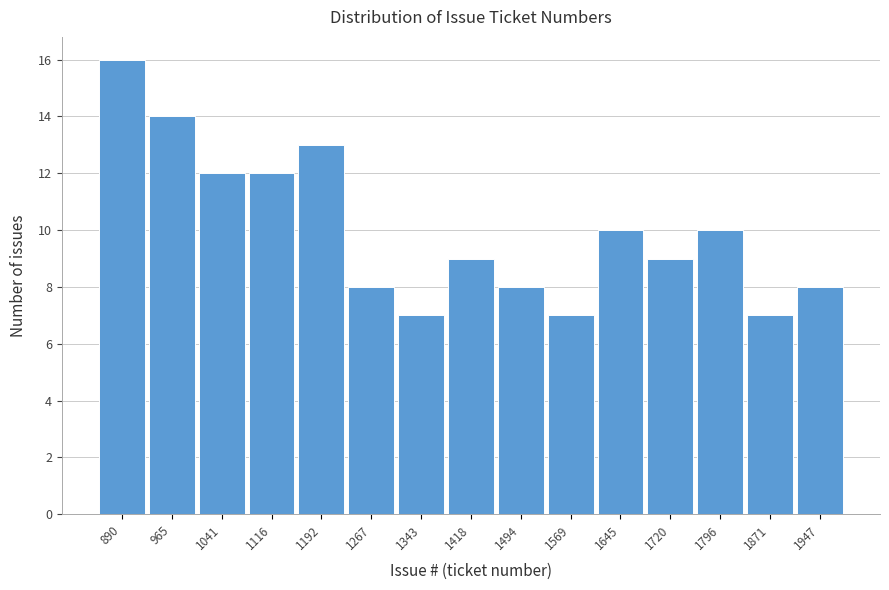

Reading right to left, what are all the values shown in this chart?

1947=8	1871=7	1796=10	1720=9	1645=10	1569=7	1494=8	1418=9	1343=7	1267=8	1192=13	1116=12	1041=12	965=14	890=16